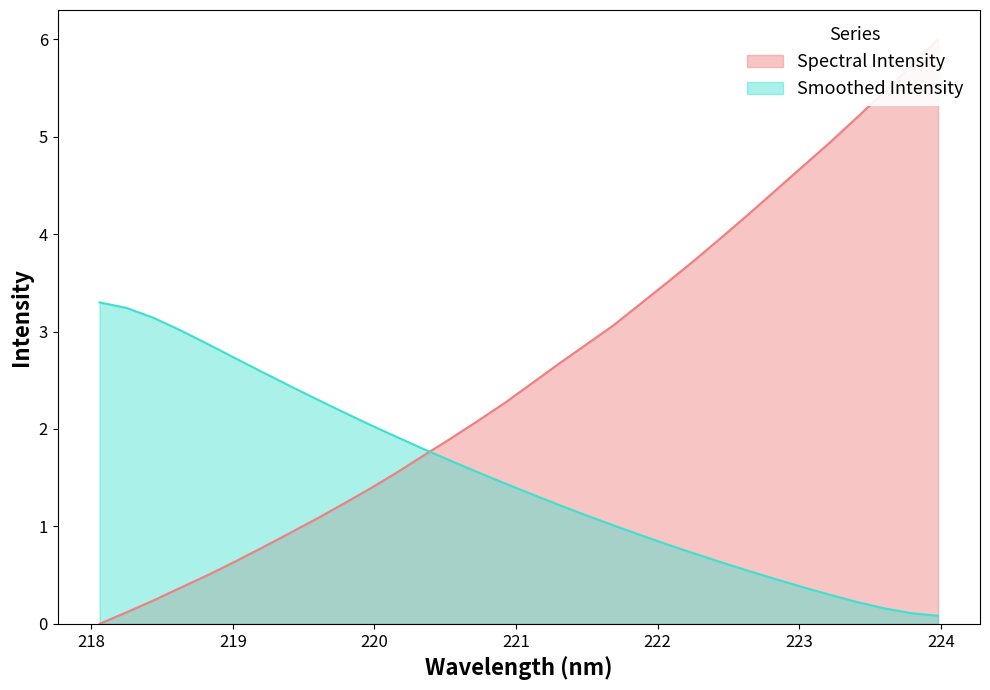

True or false: the data shows 3.8 at 31.

False